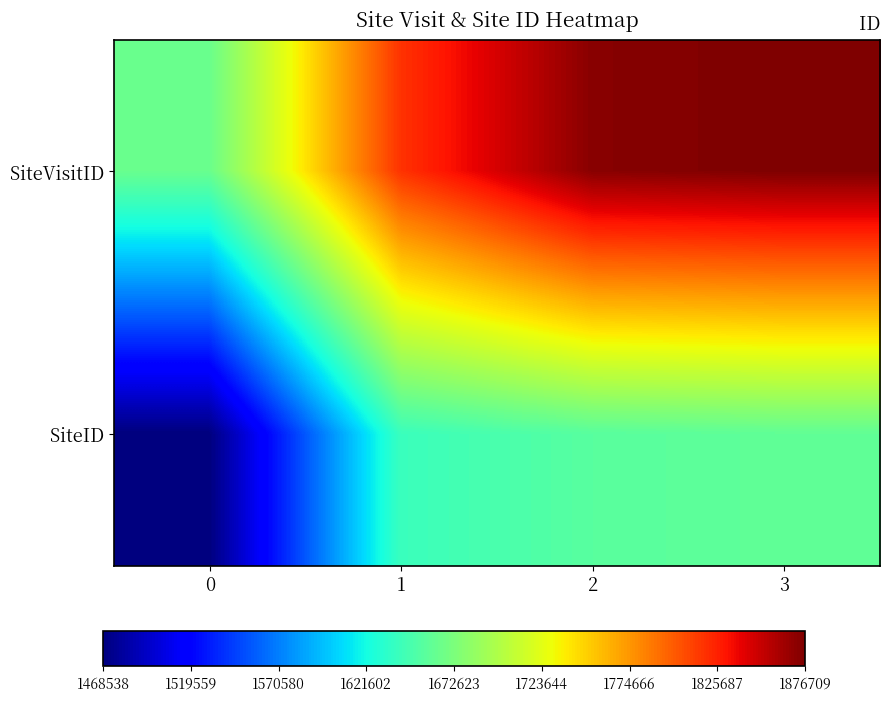

How many series are shown in this chart?

2